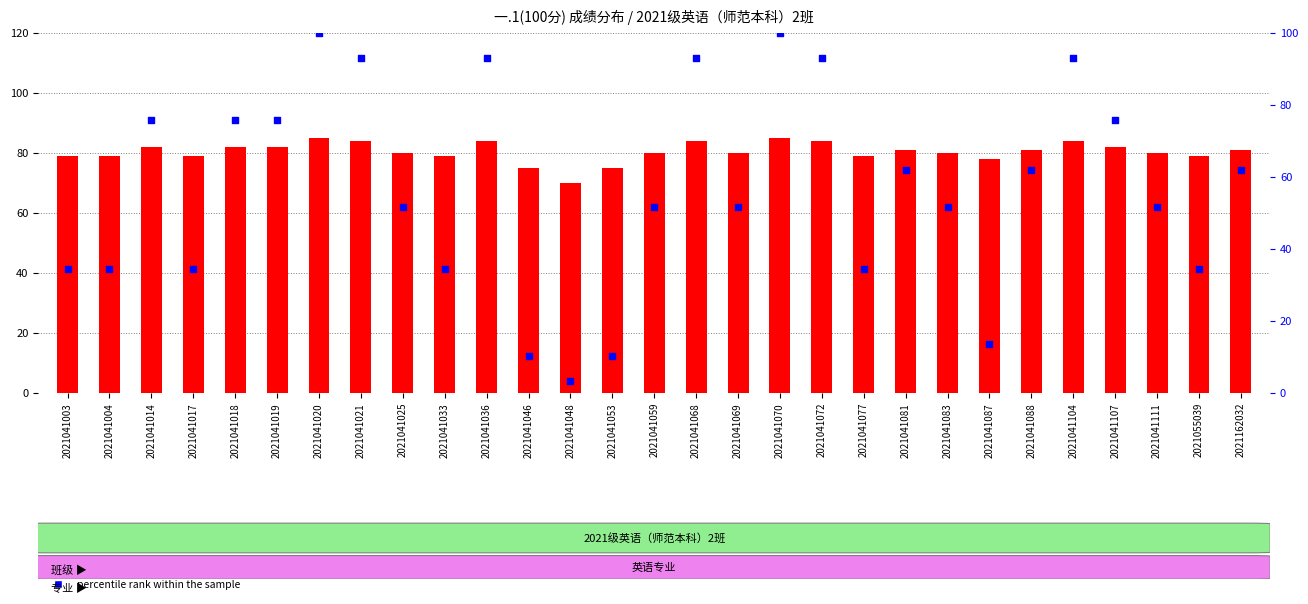

What are all the series names shown in the legend?

count, percentile rank within the sample